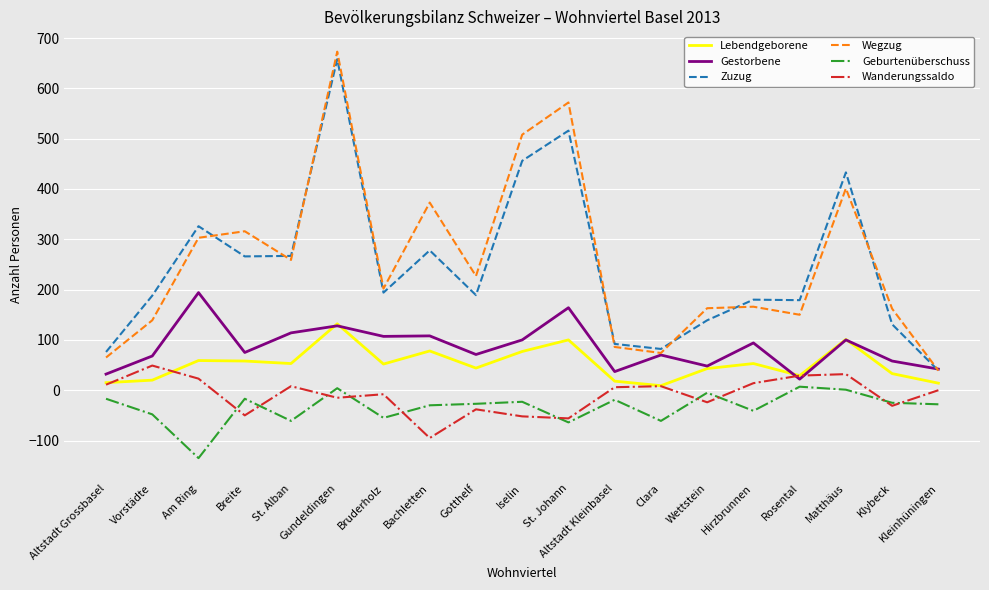

What is the smallest value displayed?

-135